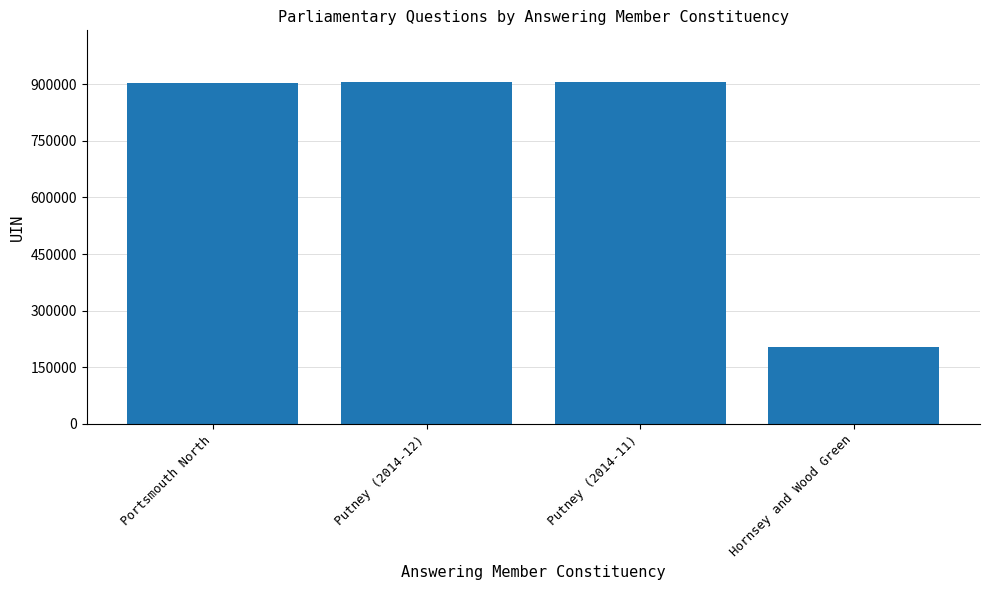

What is the difference between the values at Putney (2014-12) and Portsmouth North?

4050